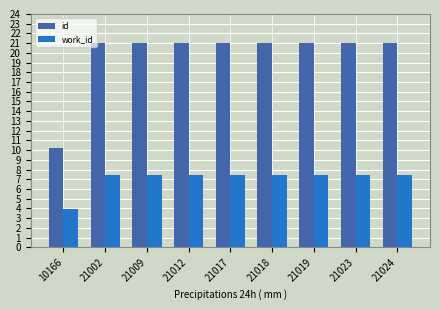

List the series in order of their overall mean, lowest first.

work_id, id